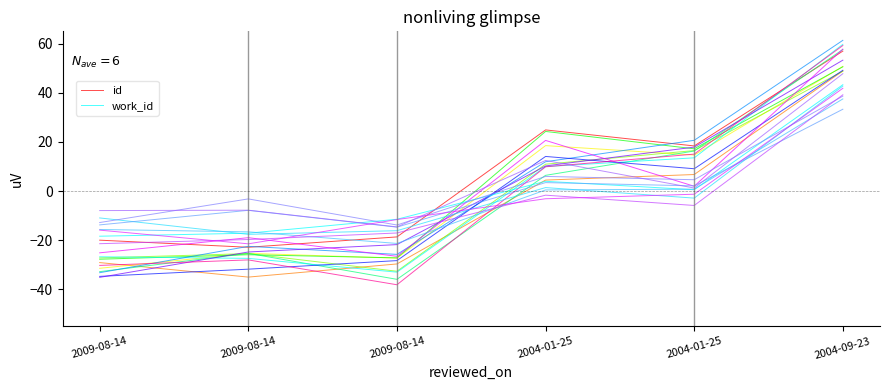

What is the difference between the id values at 2004-01-25 and 2009-08-14?

38.3